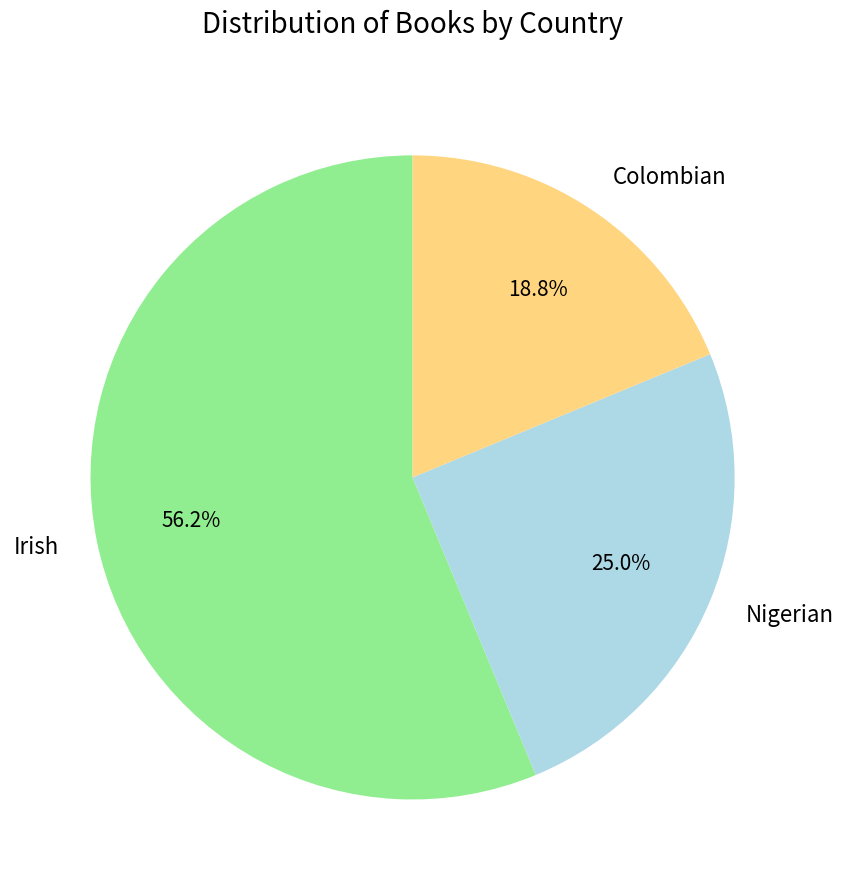

What is the majority slice?

Irish